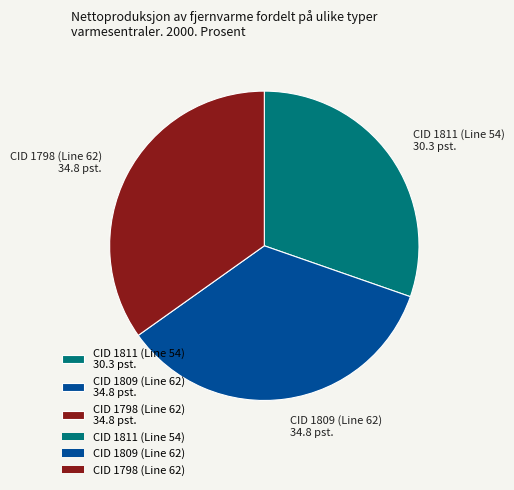

Count the number of slices in the pie.

3